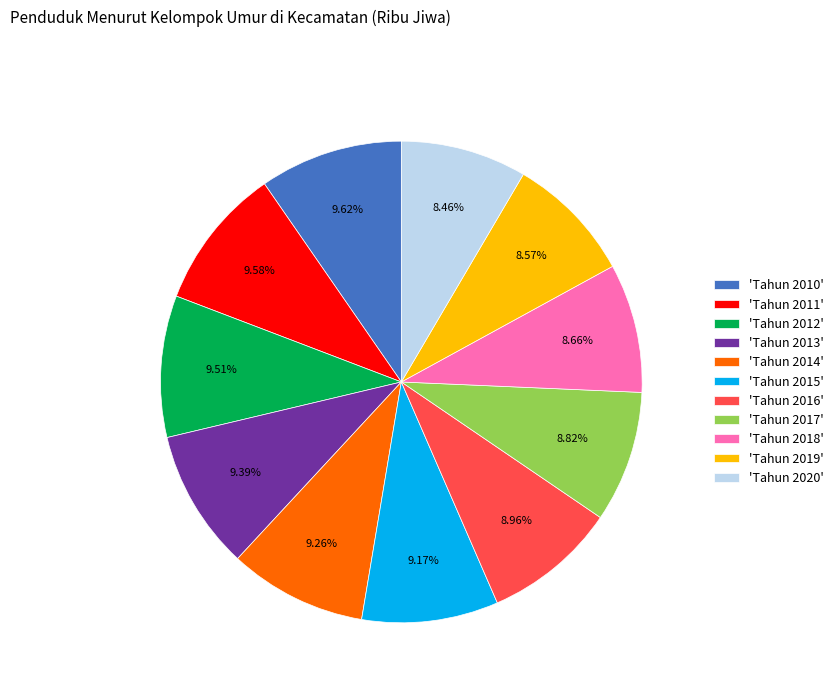

Does 'Tahun 2014' account for over 50% of the chart?

No